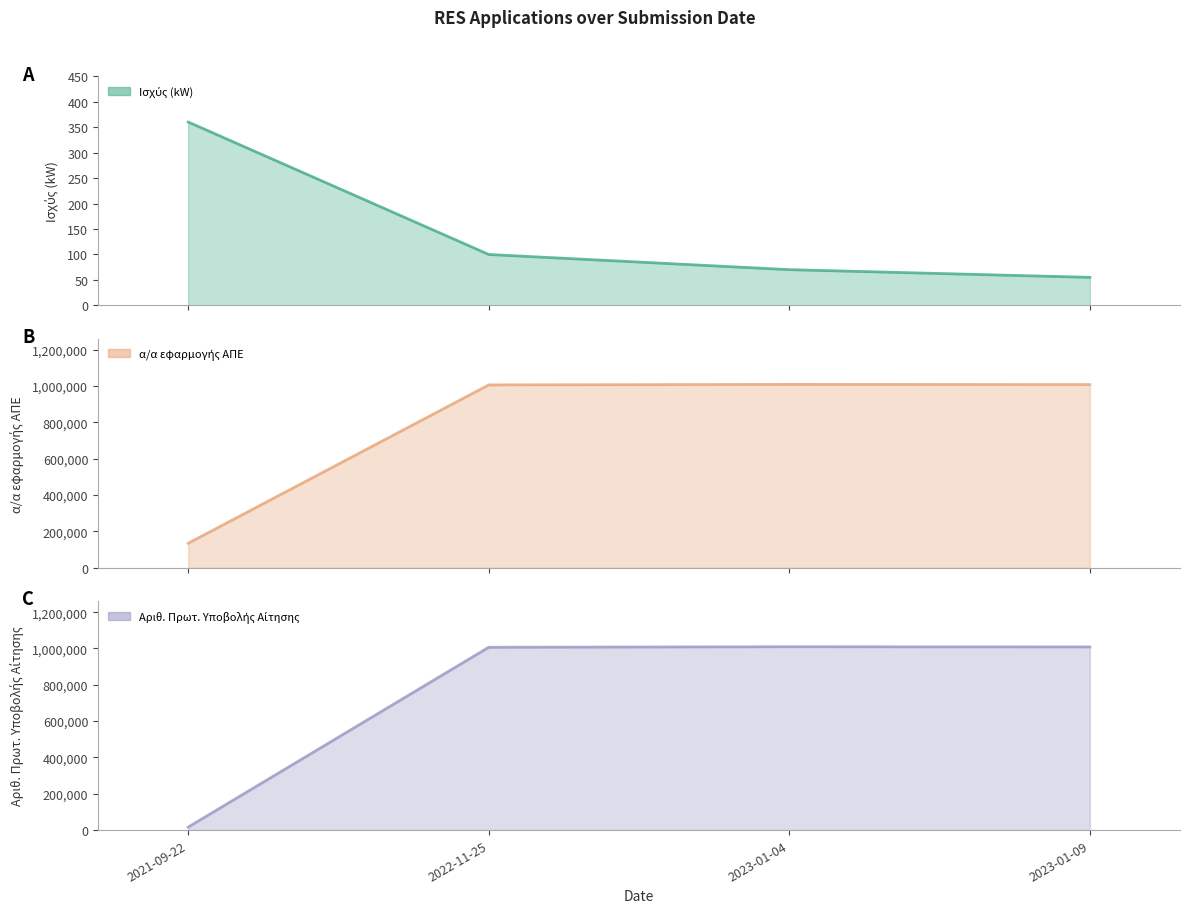

Reading left to right, list all the values displayed in this chart.

Ισχύς (kW) (line): 2021-09-22=360.0	2022-11-25=99.9	2023-01-04=70.1	2023-01-09=55.0
α/α εφαρμογής ΑΠΕ (line): 2021-09-22=134762.0	2022-11-25=1006726.0	2023-01-04=1009609.0	2023-01-09=1008593.0
Αριθ. Πρωτ. Υποβολής Αίτησης (line): 2021-09-22=16524.0	2022-11-25=1006726.0	2023-01-04=1009609.0	2023-01-09=1008593.0